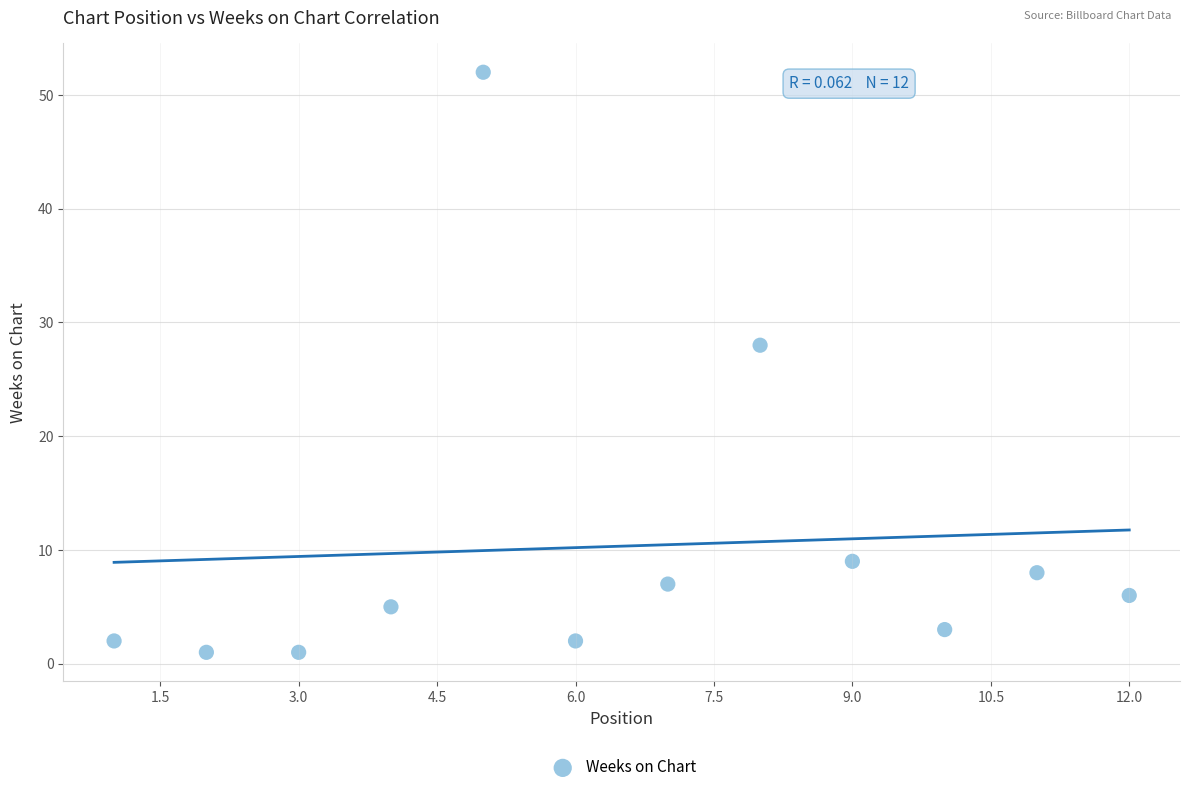

What is the average X value?

6